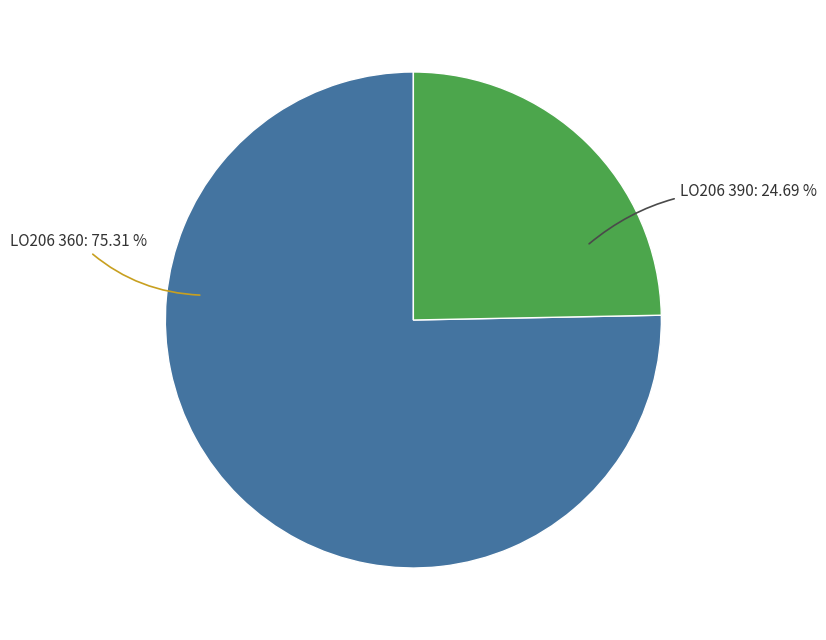

Does any single category account for the majority?

Yes